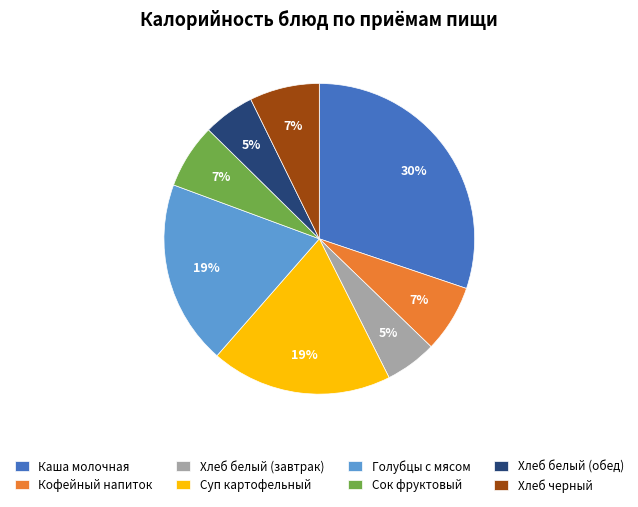

To the nearest percent, what is the combined percentage of Суп картофельный and Хлеб черный?

26%